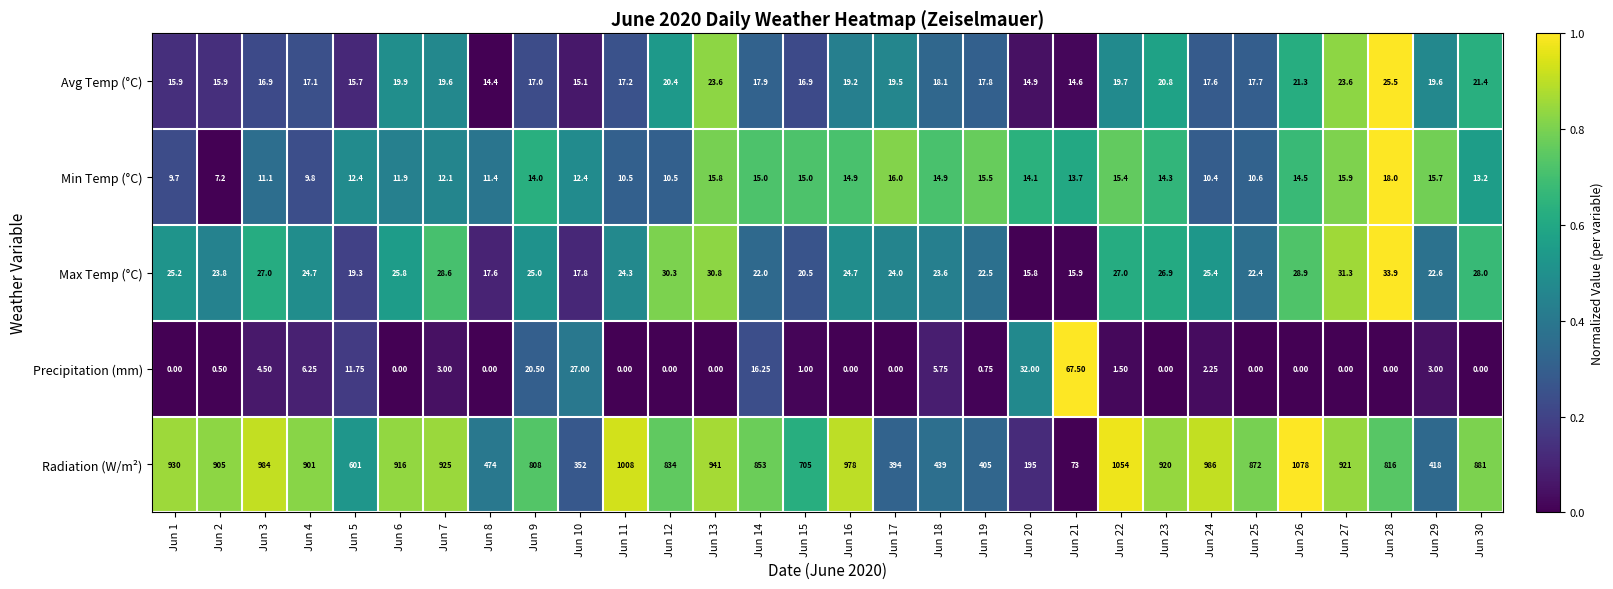

Is the value of Precipitation (mm) at Jun 21 greater than the value of Radiation (W/m²) at Jun 16?

No